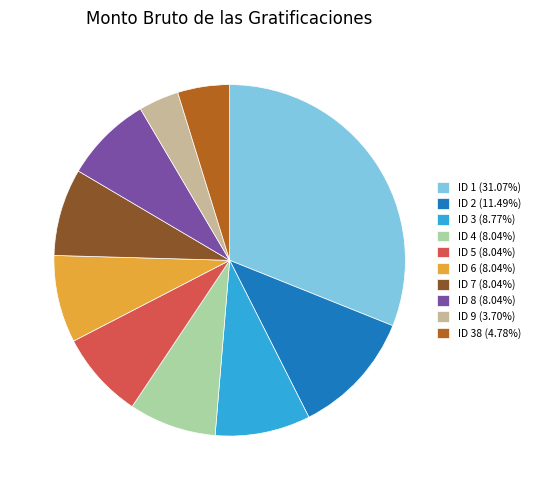

How many slices are in this pie chart?

10